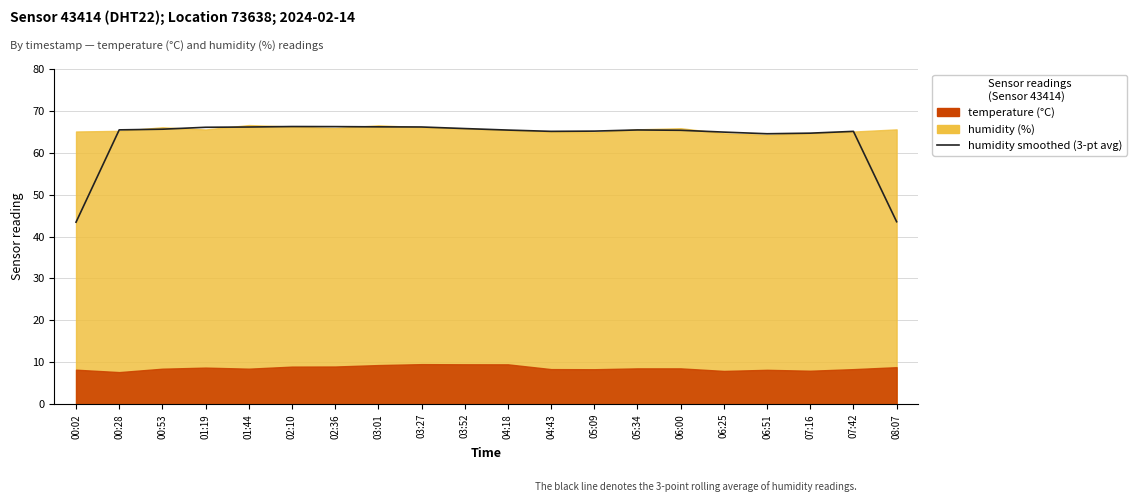

What position from the left is 01:19?

4